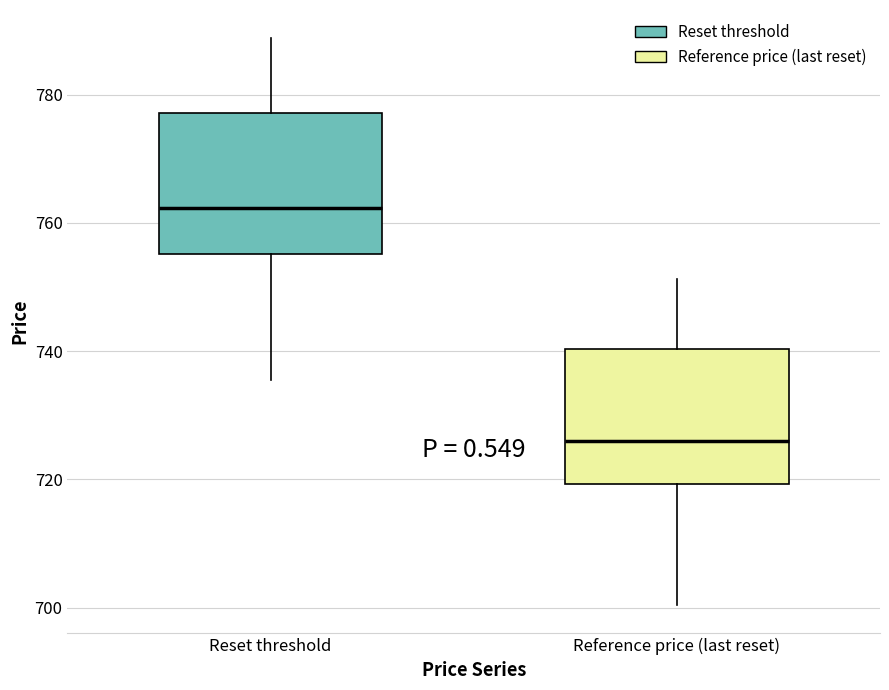

Reading left to right, read every box against the y-axis: the position of its median line, the range the box covers, and the ends of its whiskers. The values are not printed on the chart, so give them approximately, as read against the axis.

Reset threshold: median 762, box 756 to 778, whiskers 736 to 788
Reference price (last reset): median 726, box 720 to 740, whiskers 700 to 752